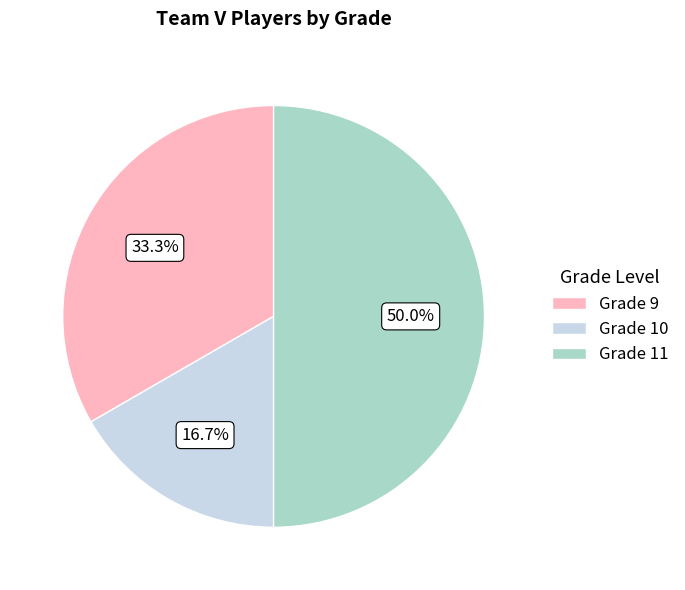

What is the largest slice in the pie chart?

Grade 11